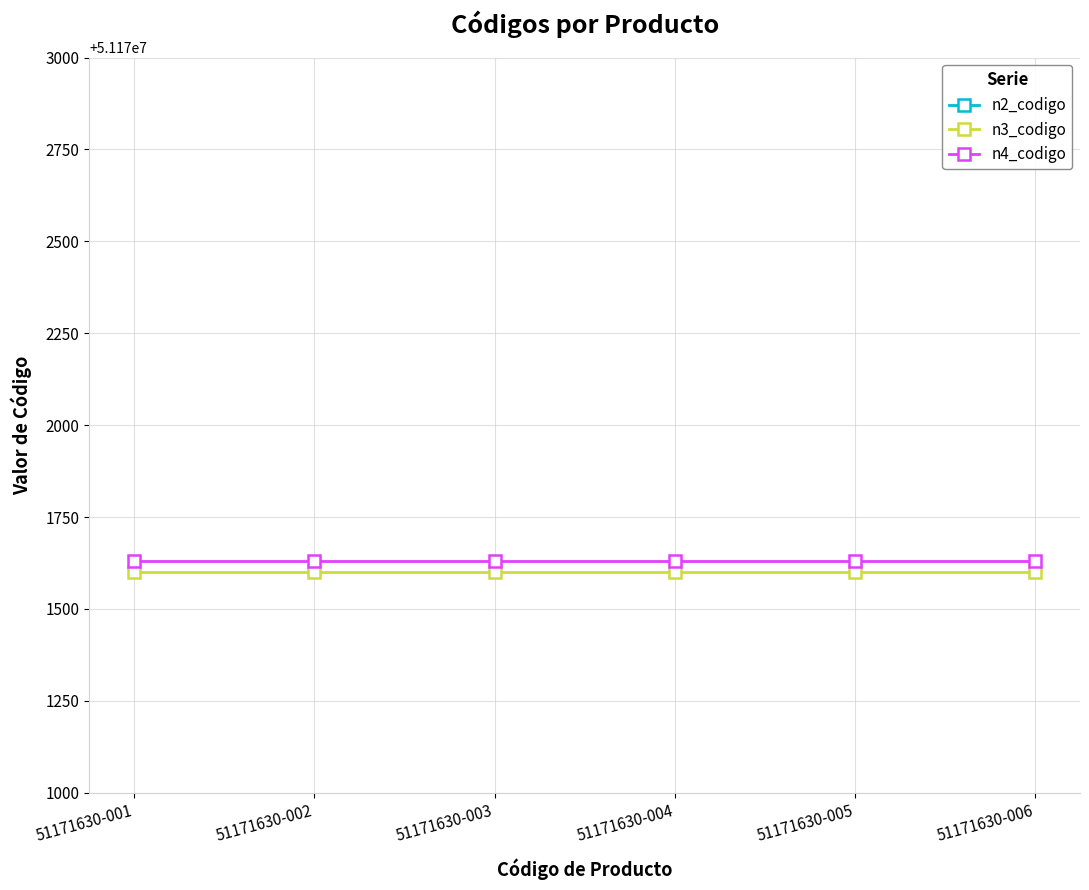

True or false: n2_codigo and n3_codigo cross at least once.

False